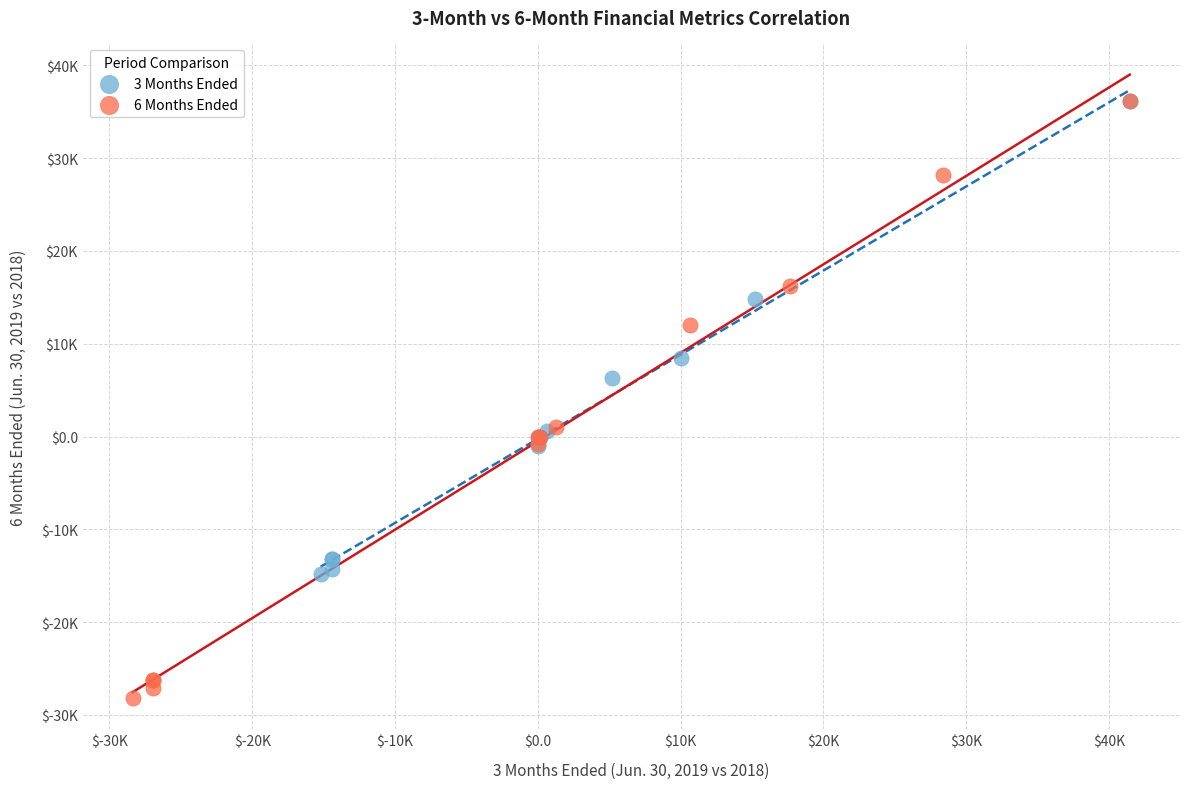

Which series reaches the minimum Y coordinate?

6 Months Ended